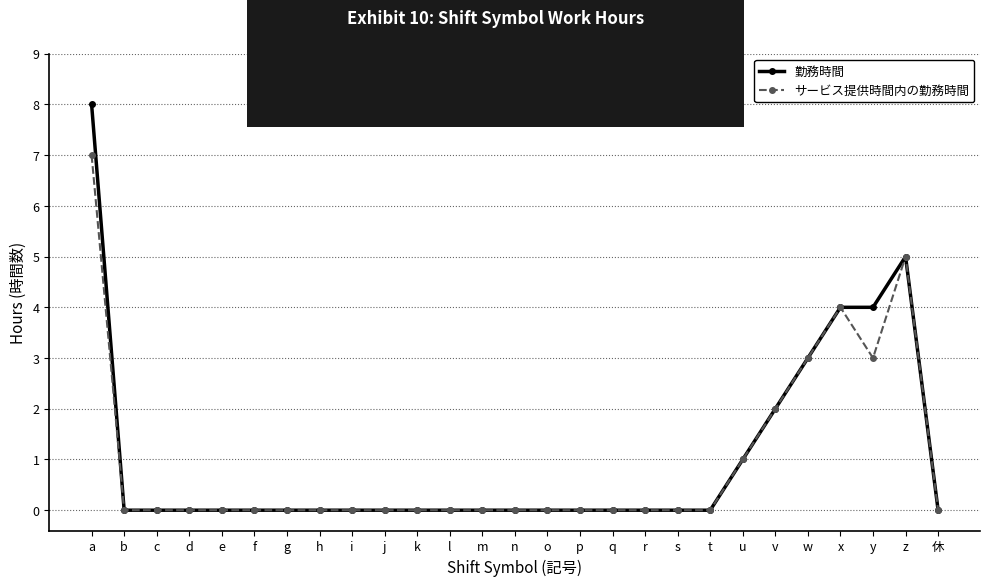

Is the value of 勤務時間 at j greater than the value of サービス提供時間内の勤務時間 at x?

No